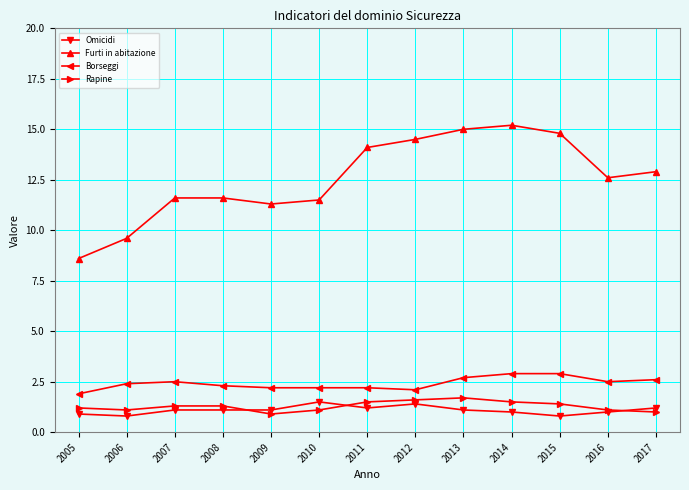

What is the difference between the highest and lowest values at 2008?

10.5